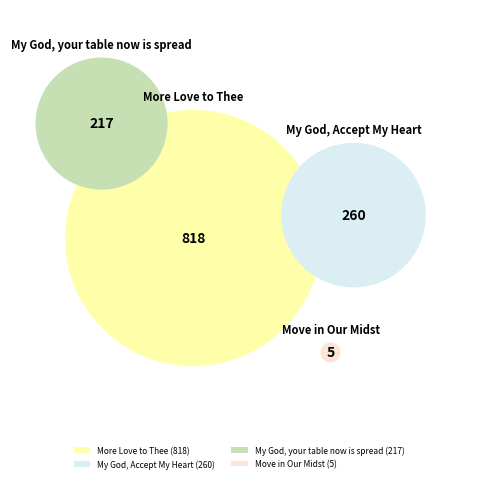

To the nearest percent, what is the average slice percentage?

25%